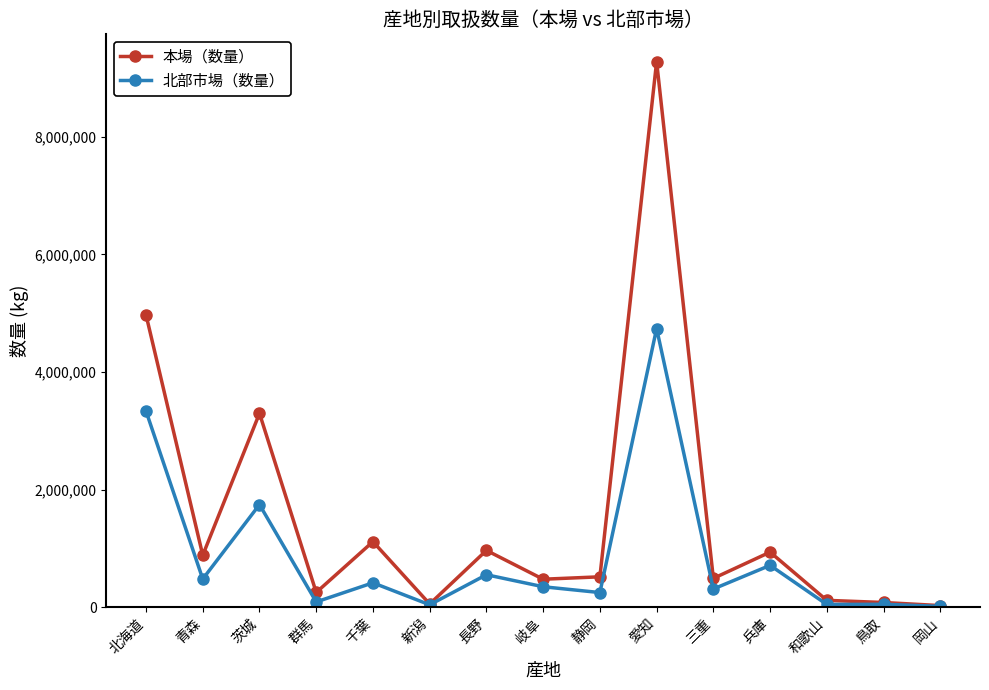

What is the lowest value of the 北部市場（数量） series?

16765